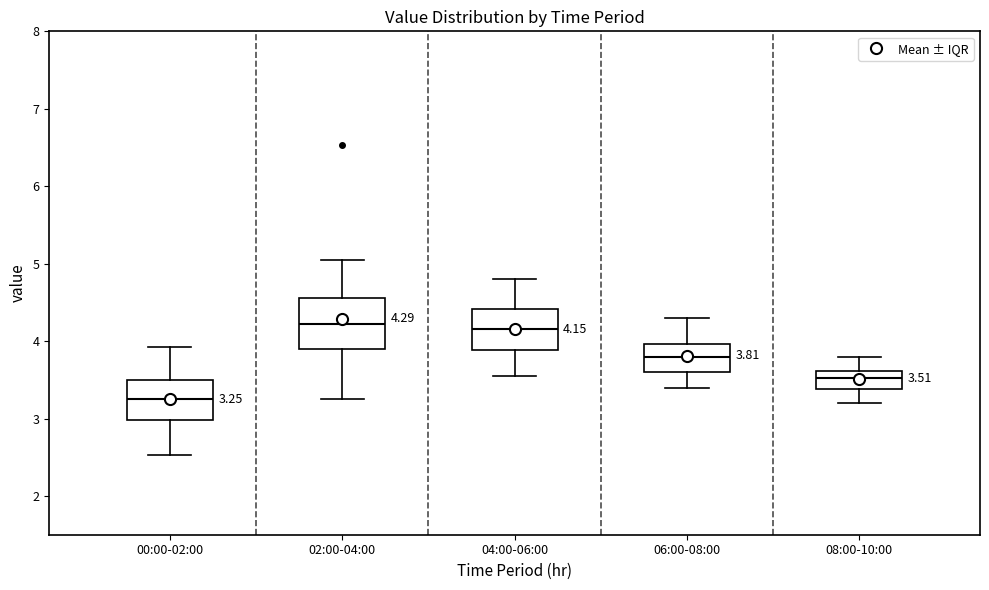

Which box is the tallest, from its lower edge to its upper edge?

02:00-04:00